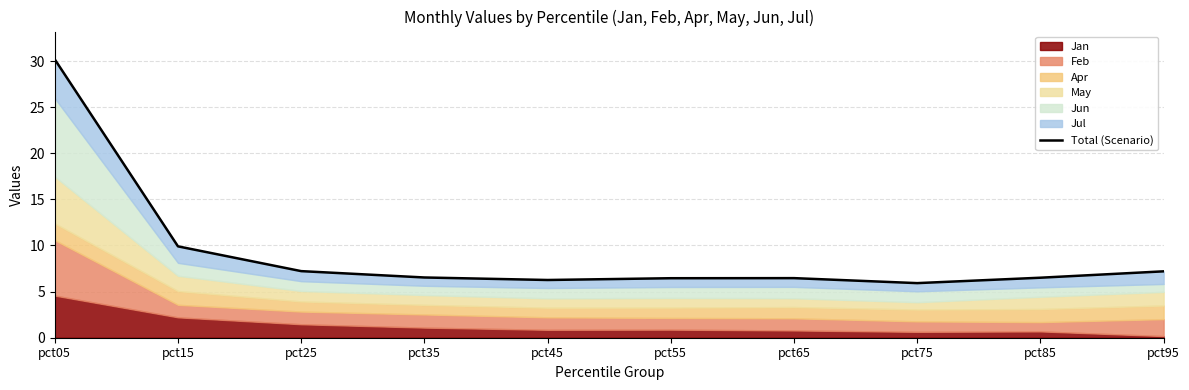

Where is the first local maximum?

pct65